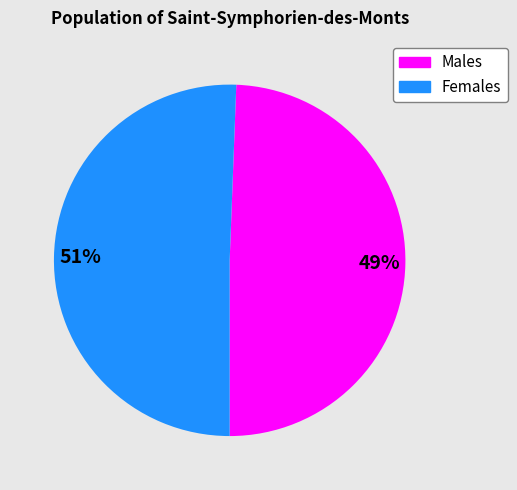

Does any single category account for the majority?

Yes